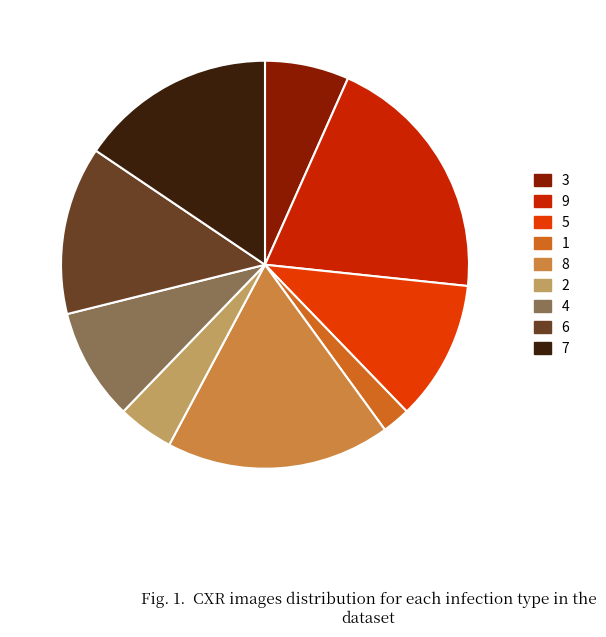

To the nearest percent, what portion does 9 represent?

20%